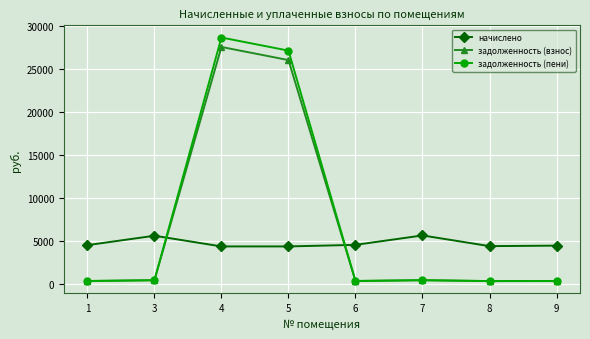

True or false: задолженность (взнос) has more than 2 points higher than both neighbors.

False